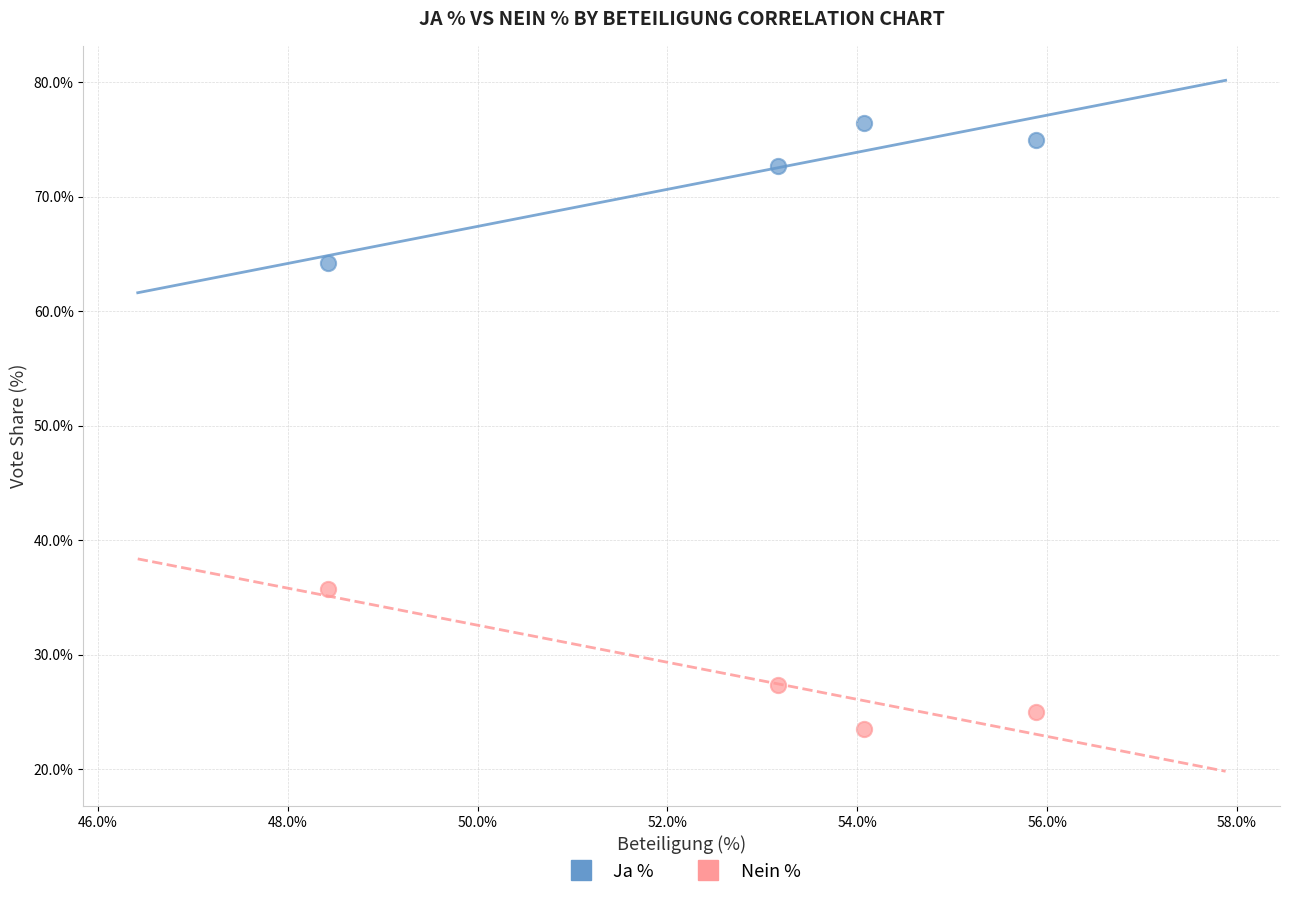

Which series contains the lowest Y value?

Nein %